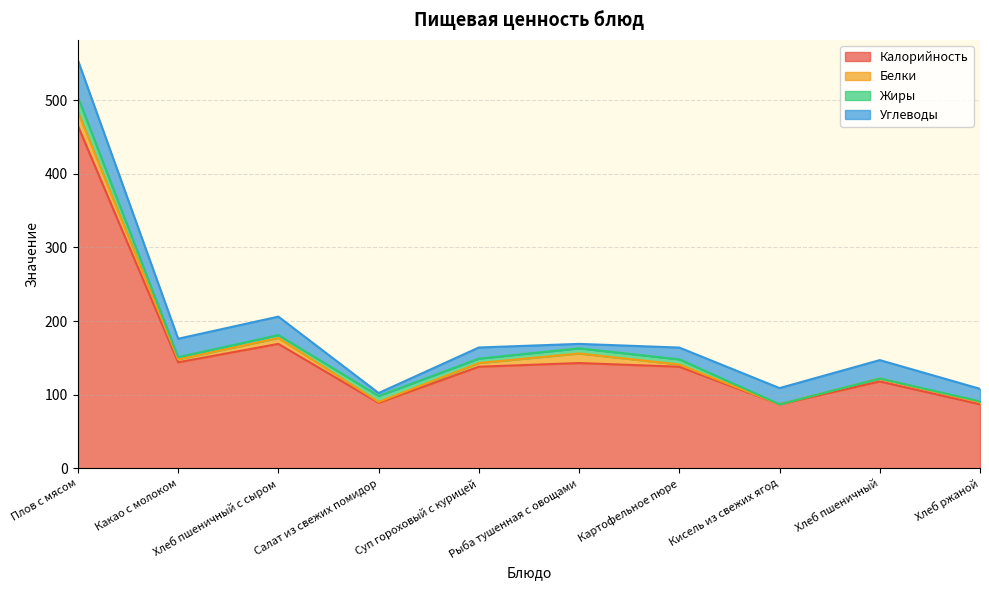

What is the label of the 4th point from the right?

Картофельное пюре